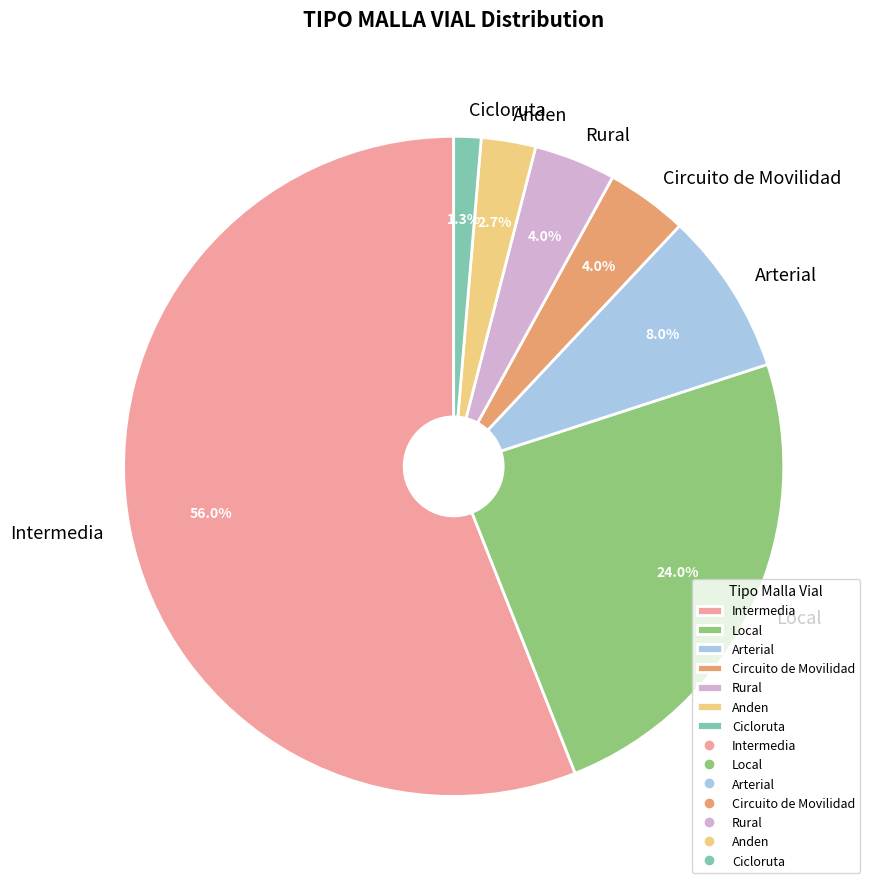

To the nearest percent, what is the average slice percentage?

14%